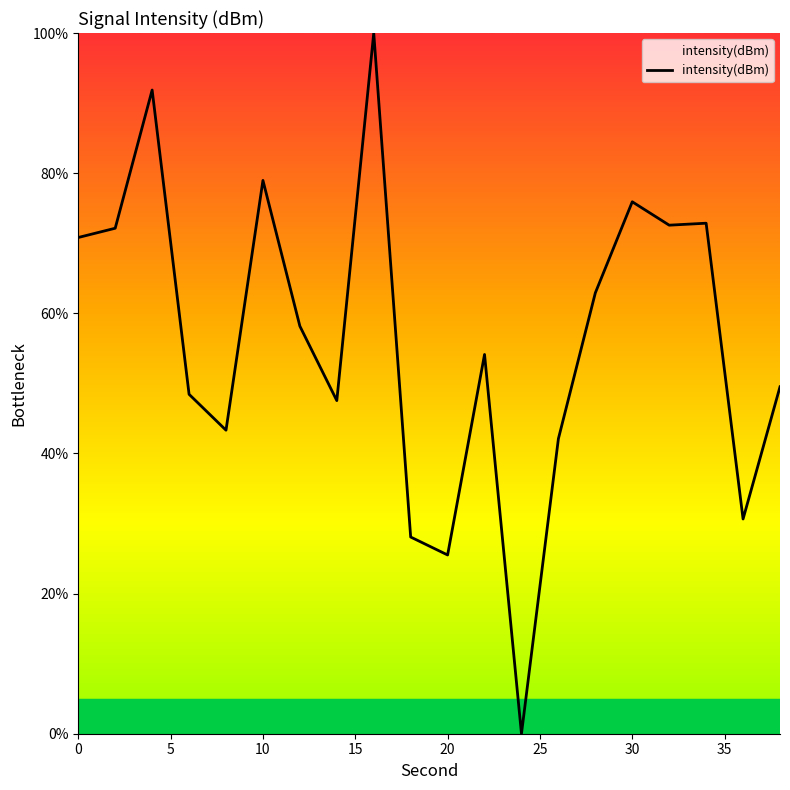

What is the greatest value displayed?

100.0